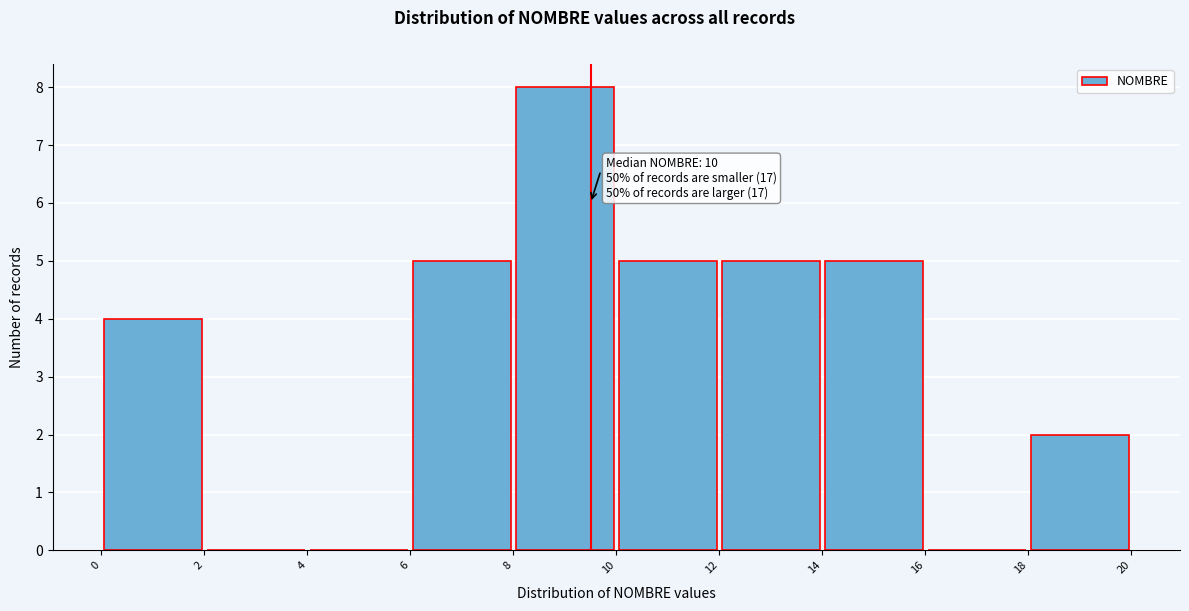

Over which range of the x-axis is the bar tallest?

8 to 10